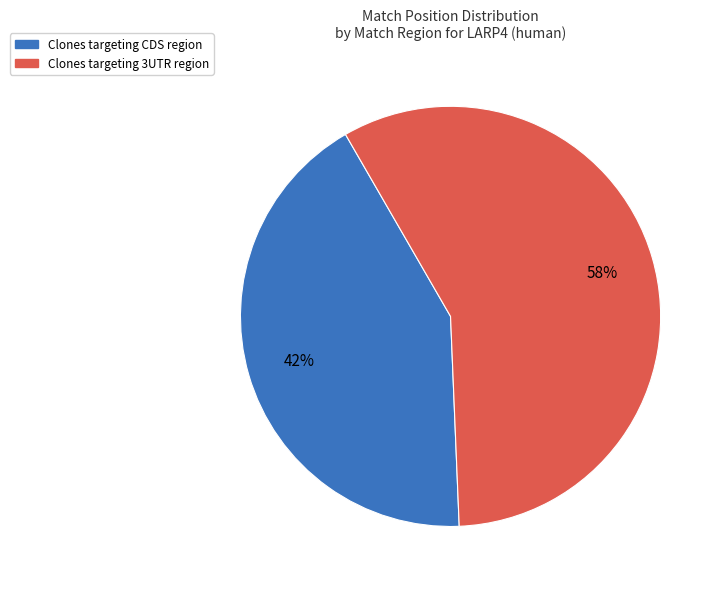

Between Clones targeting CDS region and Clones targeting 3UTR region, which is larger?

Clones targeting 3UTR region